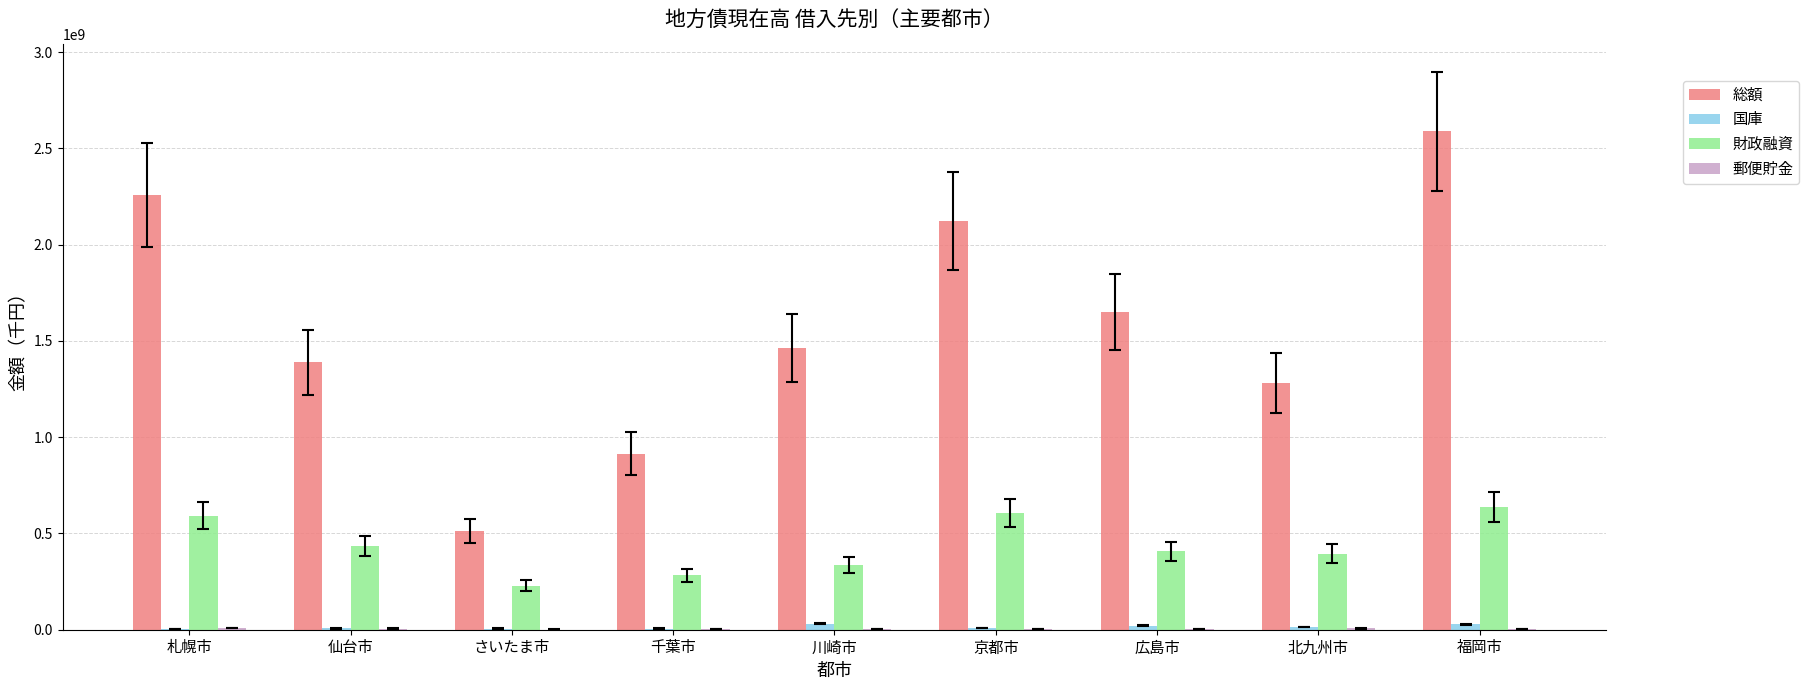

Are the bars grouped side by side (vs. stacked)?

Yes